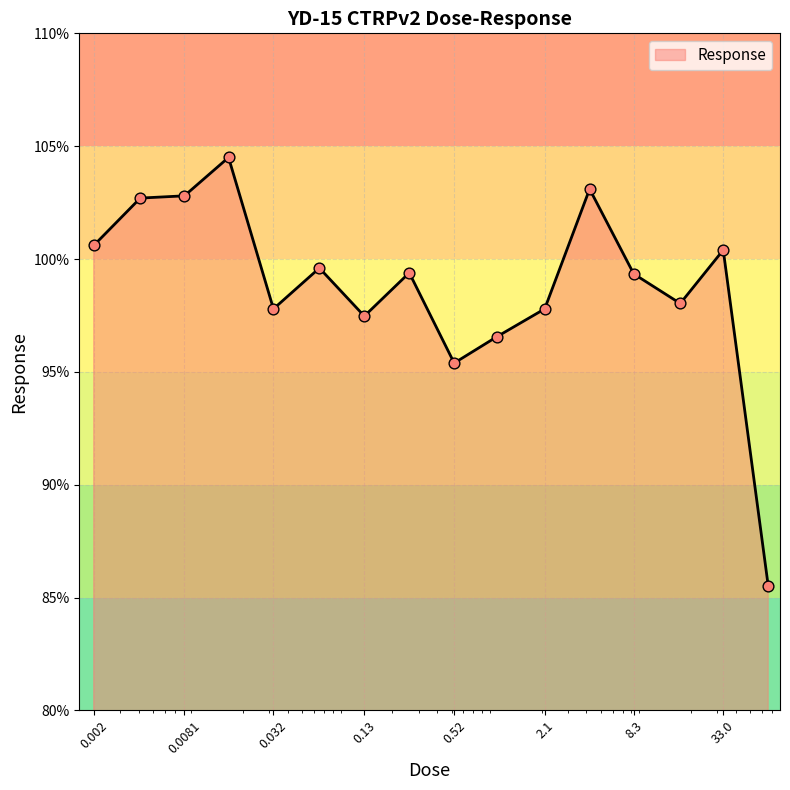

What is the difference between the maximum and minimum values?

19.0